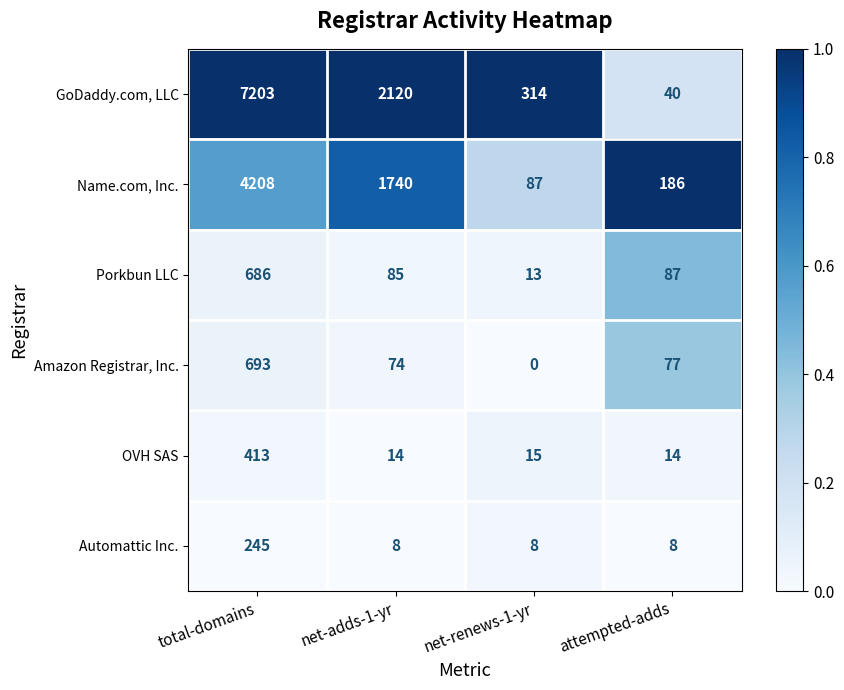

List the series in order of their peak value, highest first.

GoDaddy.com, LLC, Name.com, Inc., Amazon Registrar, Inc., Porkbun LLC, OVH SAS, Automattic Inc.